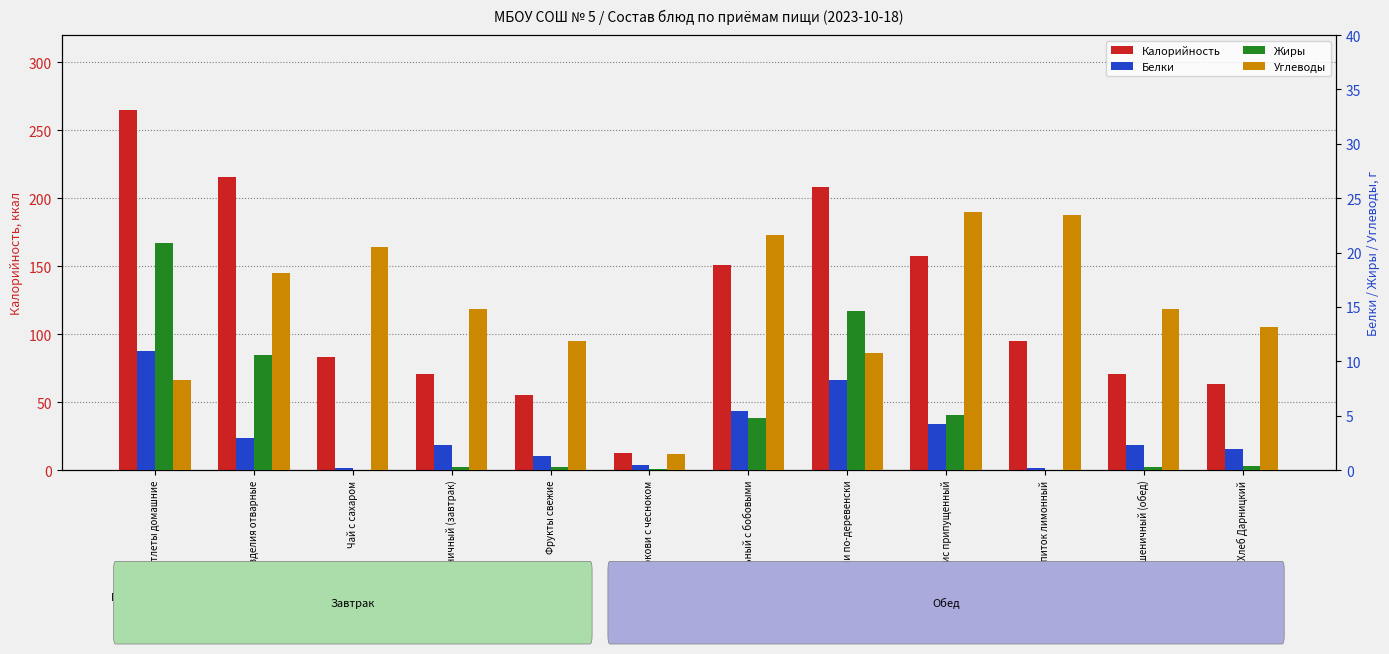

Read the Белки value at Фрукты свежие.

1.3